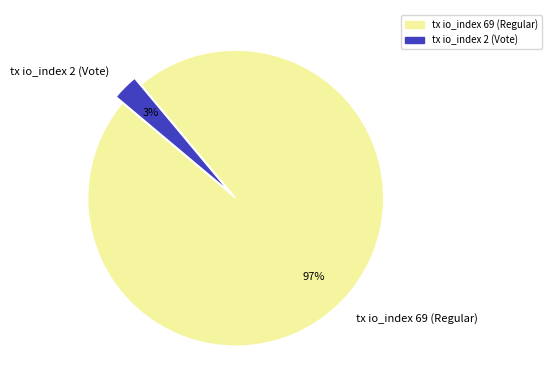

Do tx io_index 69 (Regular) and tx io_index 2 (Vote) together represent more than half of the pie?

Yes